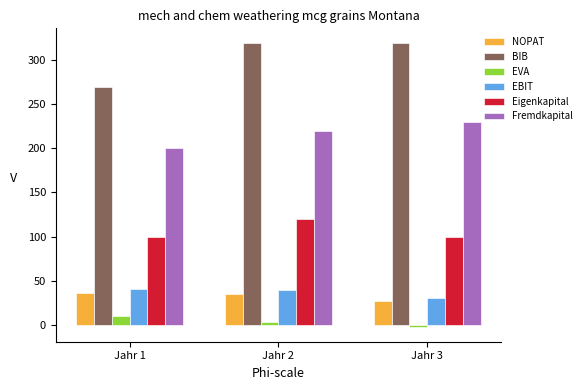

The value of EBIT at Jahr 1 is 40.0. True or false?

True